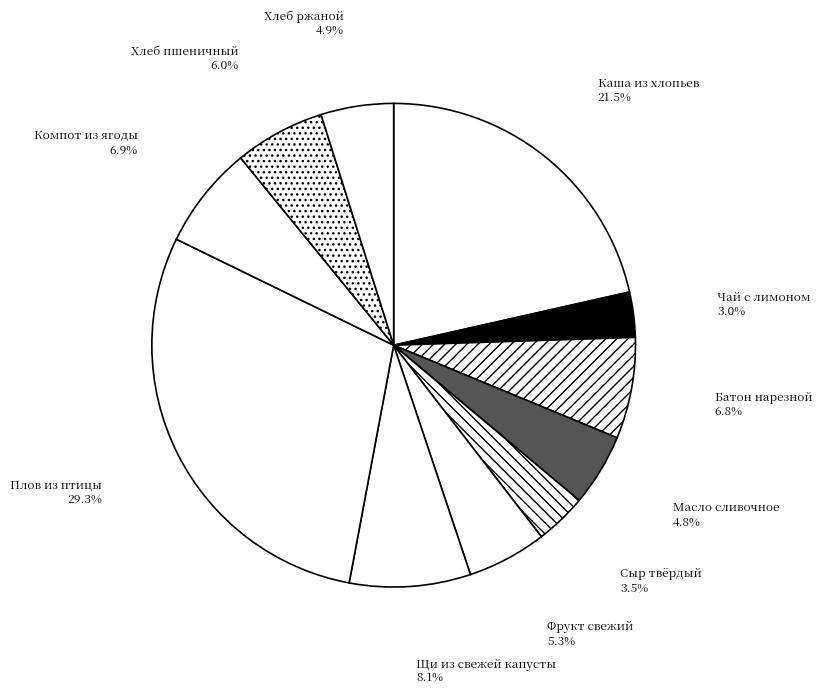

Count the number of slices in the pie.

11